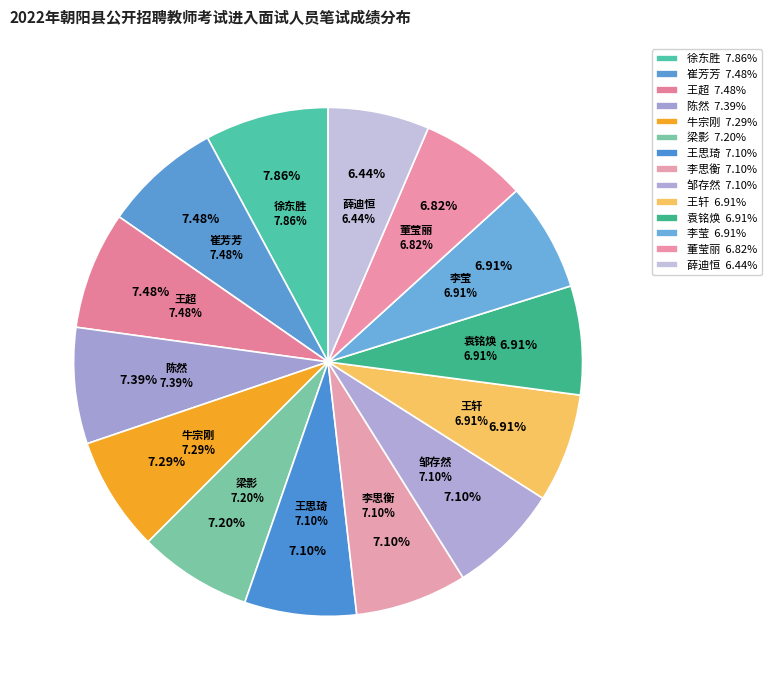

To the nearest percent, what portion does 薛迪恒 represent?

6%